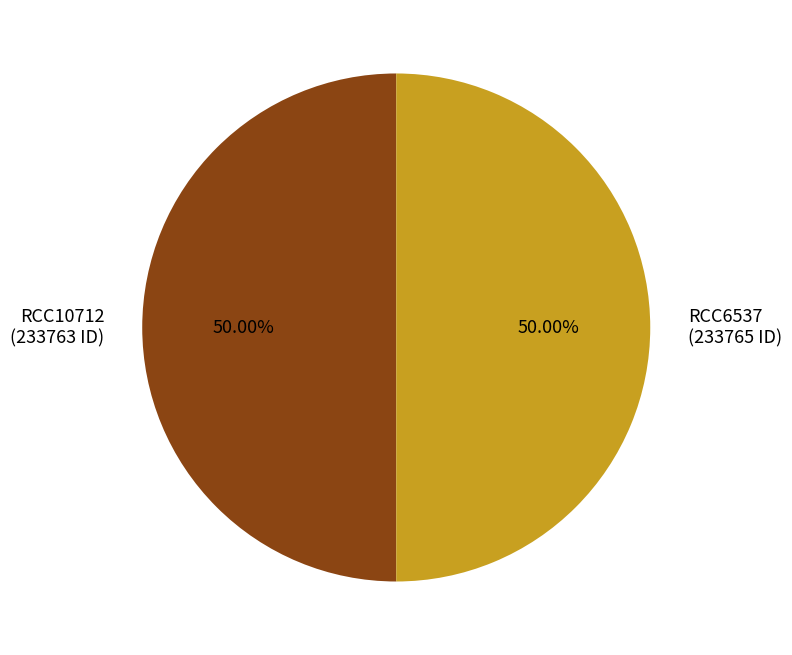

True or false: RCC10712 accounts for 50% of the total.

True